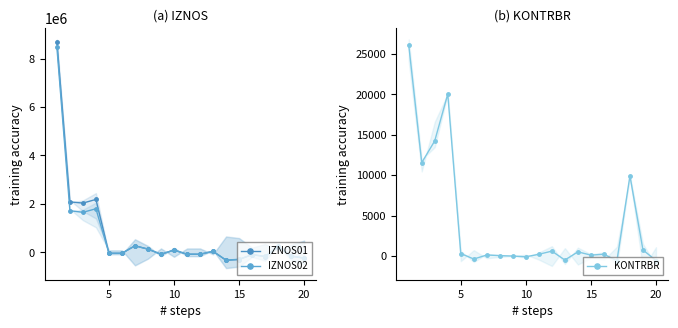

How many positive values does the KONTRBR series have?

15